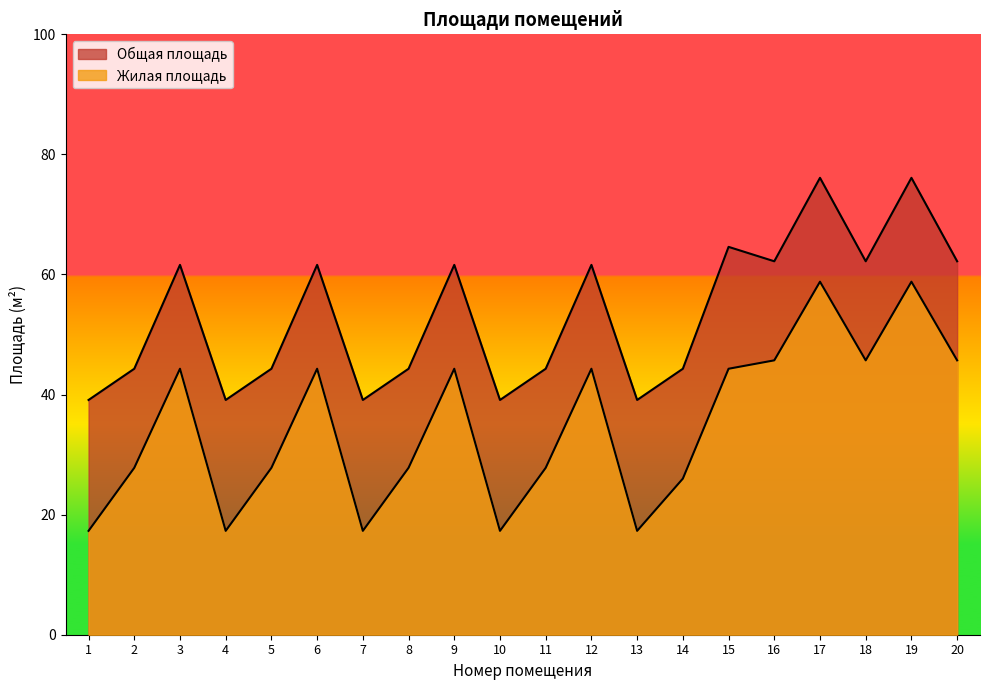

Which series changed the most between 4 and 7?

Общая площадь